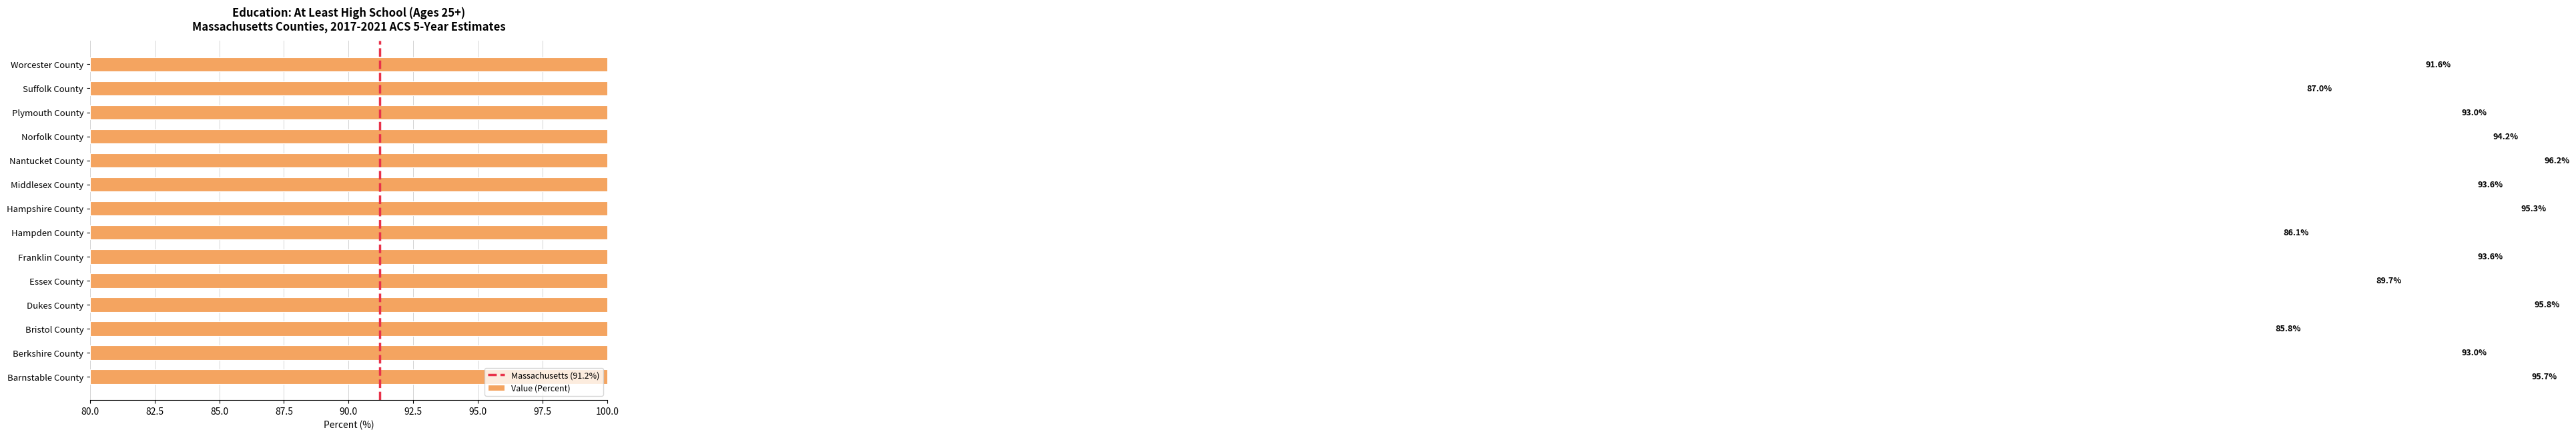

List the labels in order of value, largest first.

Nantucket County, Dukes County, Barnstable County, Hampshire County, Norfolk County, Franklin County, Middlesex County, Berkshire County, Plymouth County, Worcester County, Essex County, Suffolk County, Hampden County, Bristol County